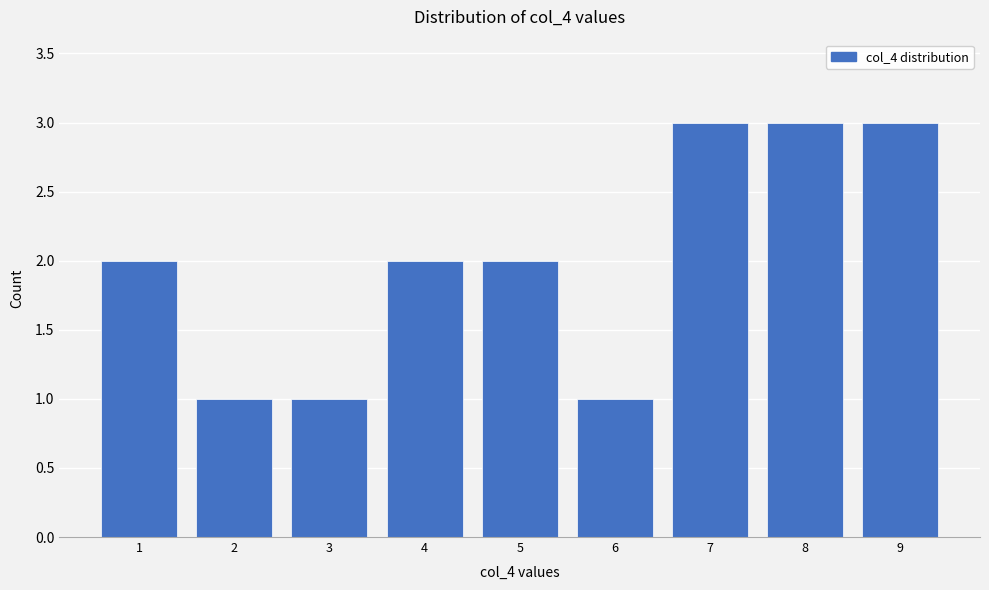

Reading left to right, what are all the values shown in this chart?

1=2	2=1	3=1	4=2	5=2	6=1	7=3	8=3	9=3